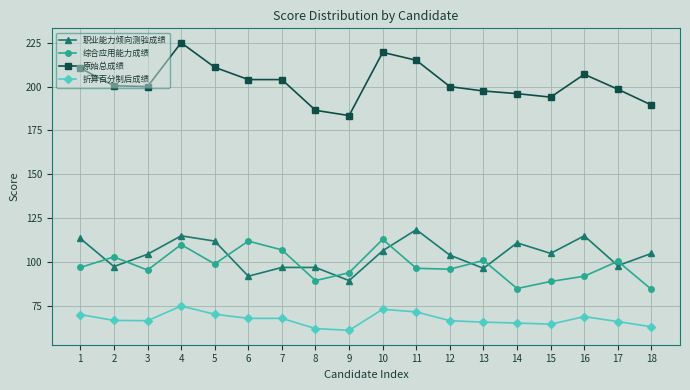

Where is the first local minimum for 职业能力倾向测验成绩?

2